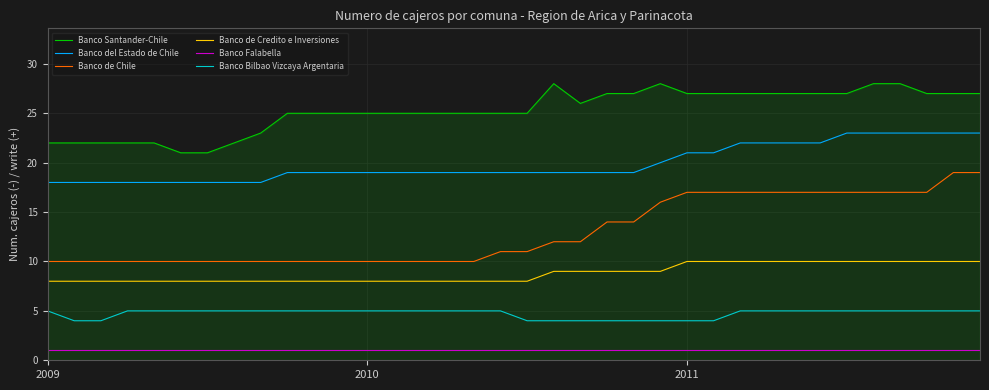

Which series has the largest total across all categories?

Banco Santander-Chile